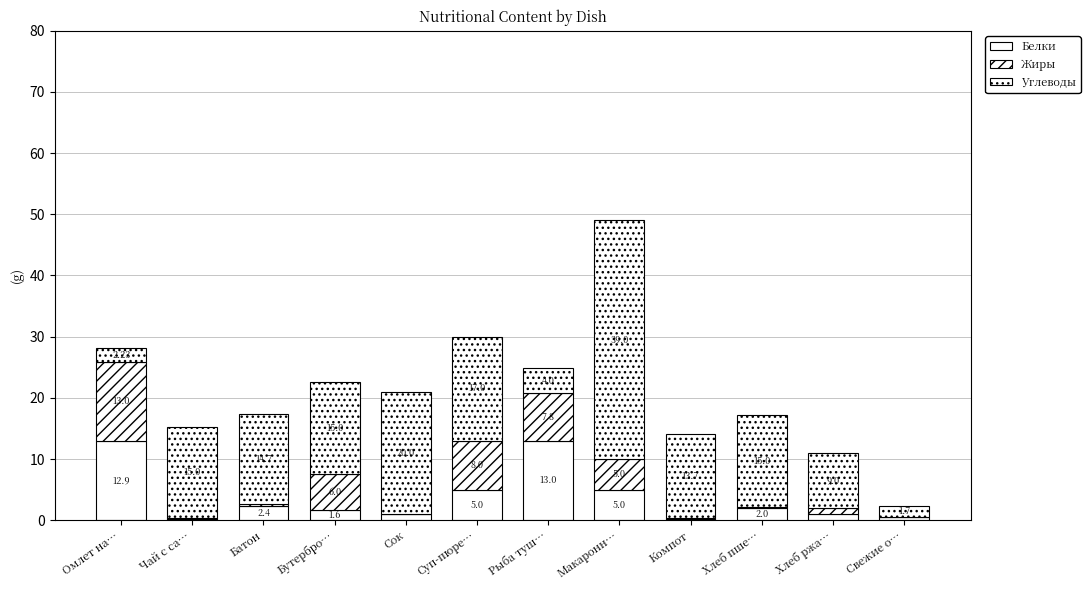

How many data points does each series have?

12